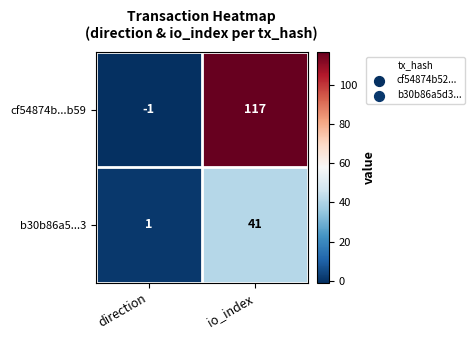

What is the average value of the b30b86a5...3 series?

21